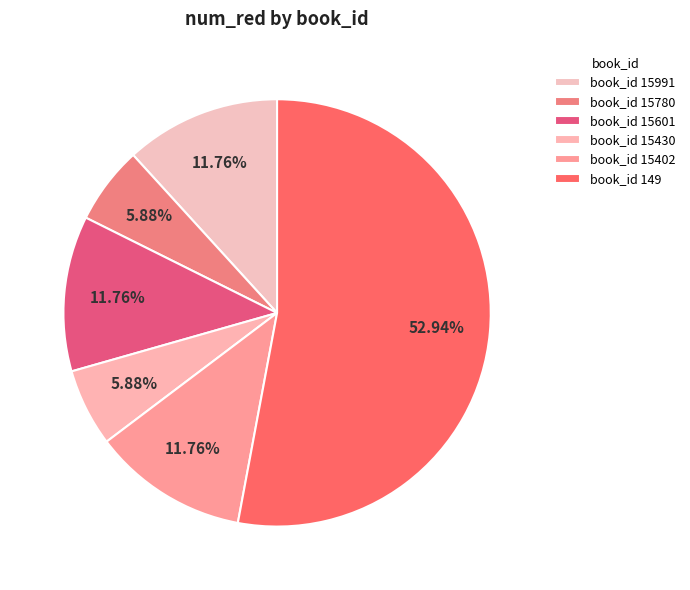

How many segments does this pie chart have?

6